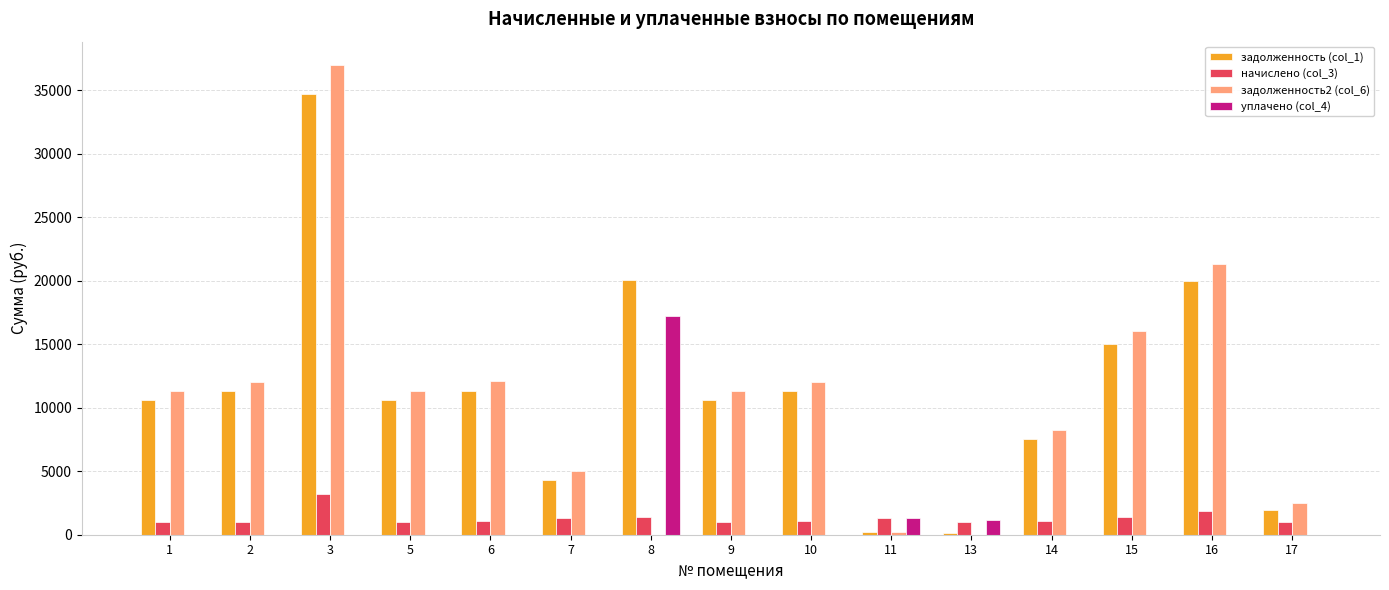

What is the greatest value displayed?

36956.8